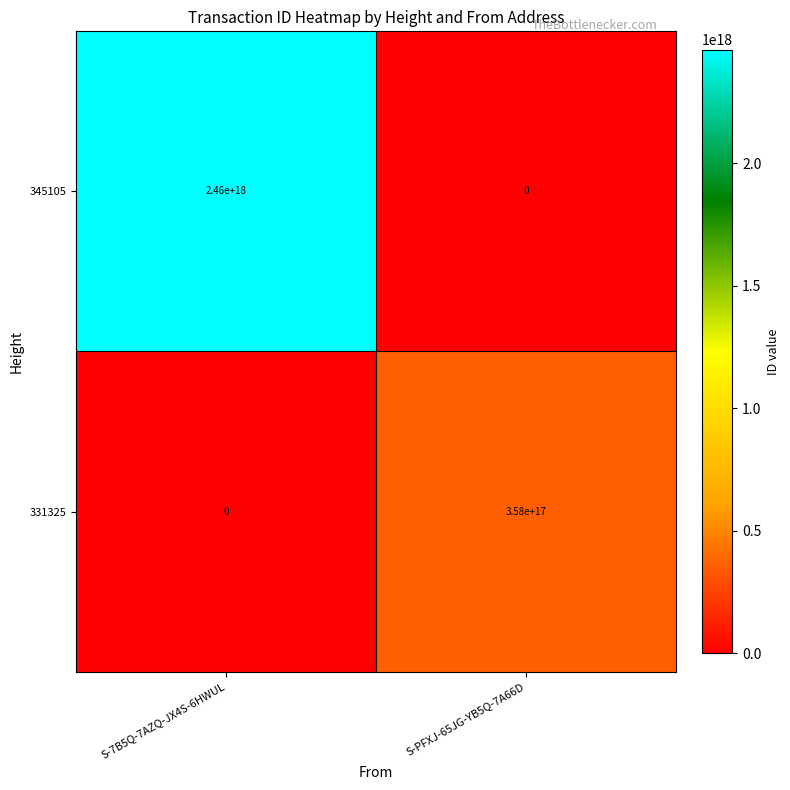

Which series has the largest total across all categories?

345105